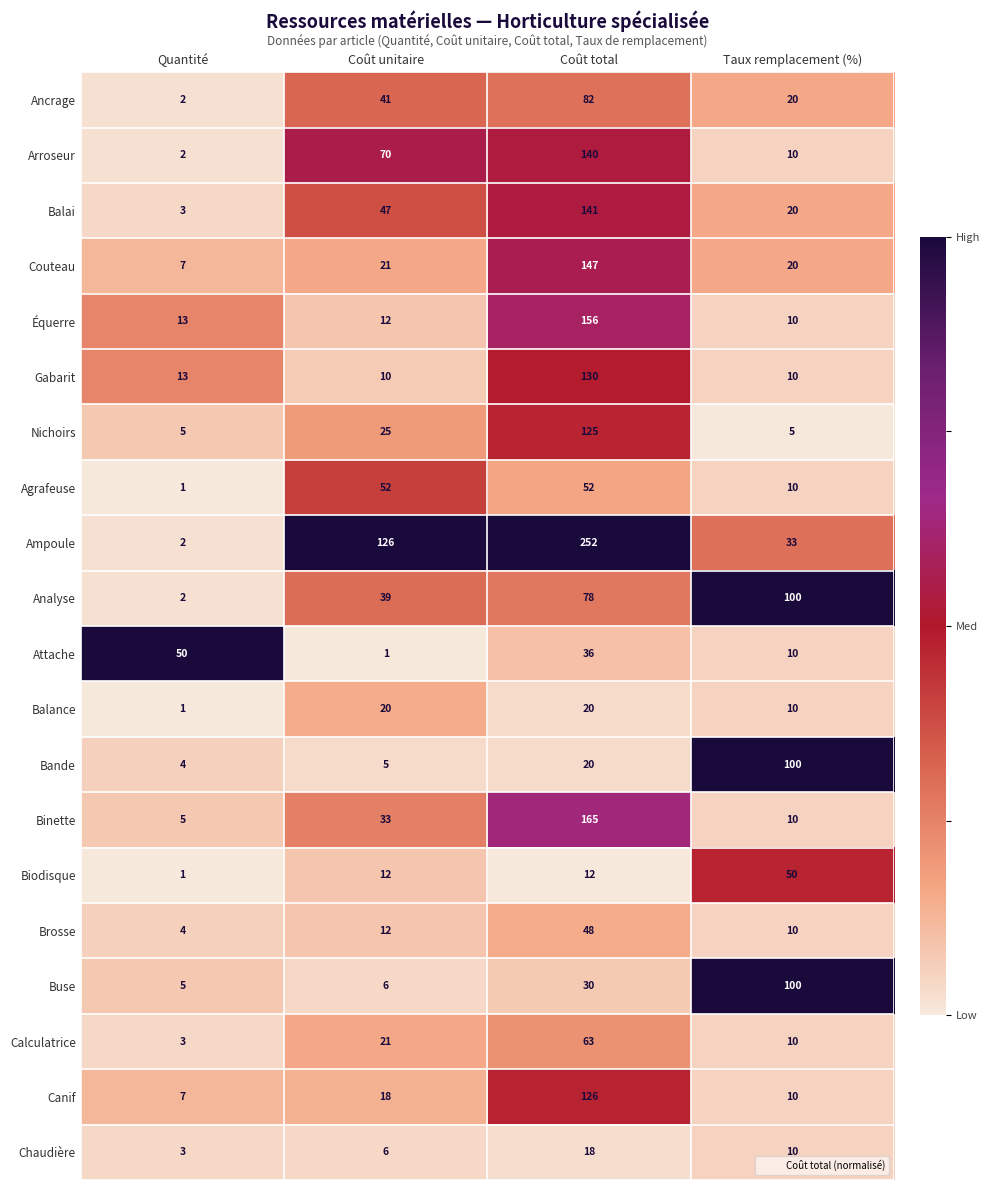

How many Balai values are between 20 and 141?

3